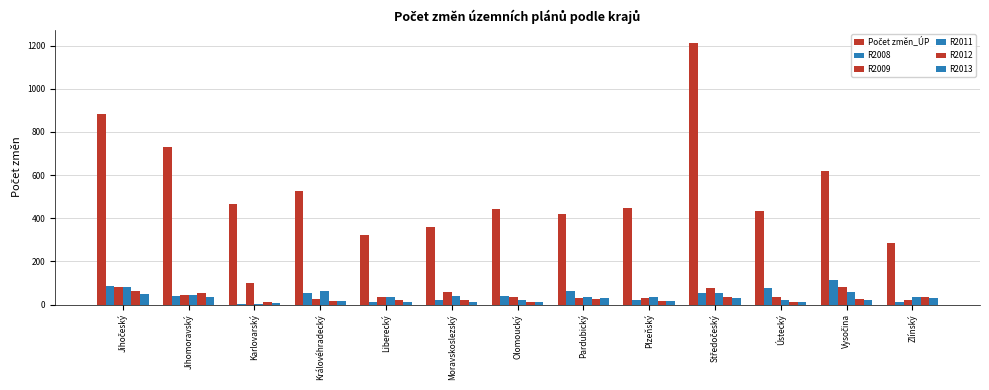

What is the label of the 9th bar from the left?

Plzeňský